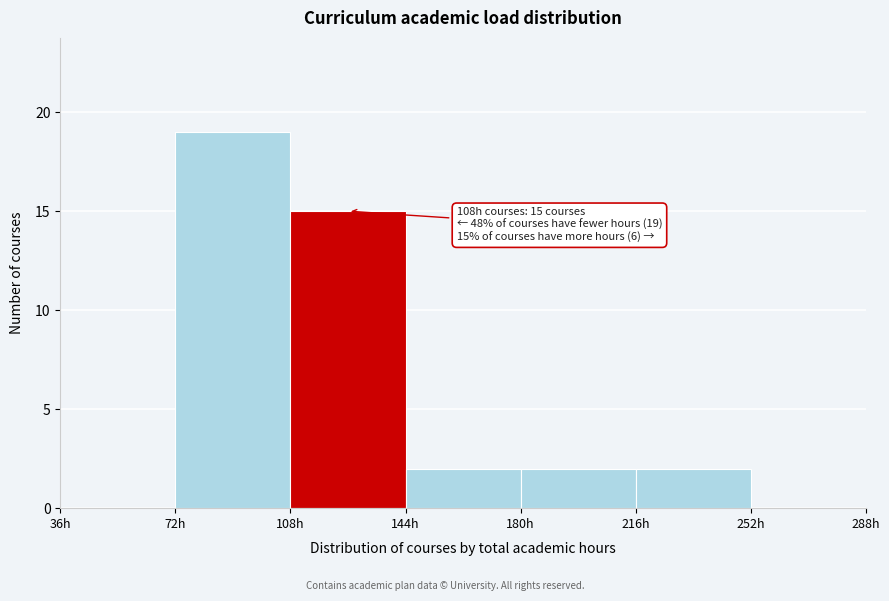

Which range on the x-axis has the tallest bar?

72 to 108